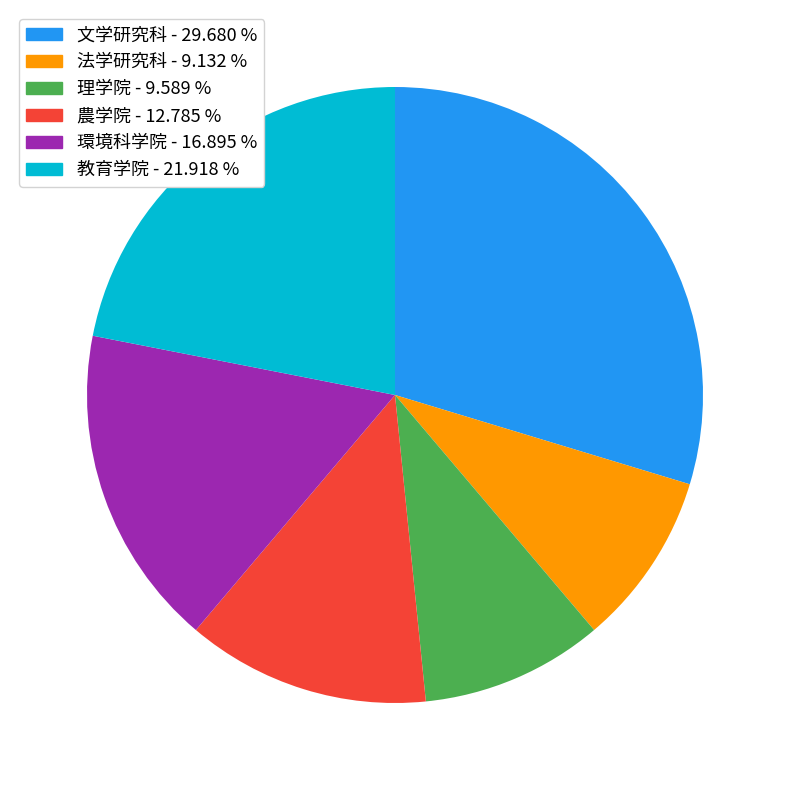

Do 農学院 - 12.785 % and 環境科学院 - 16.895 % together represent more than half of the pie?

No